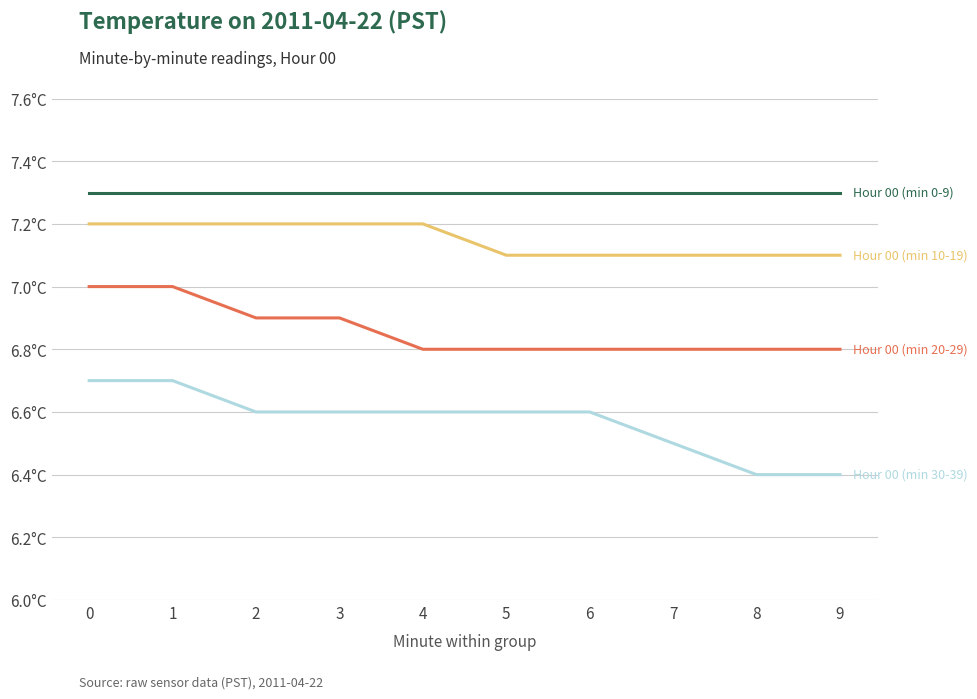

What is the maximum value shown in the chart?

7.3